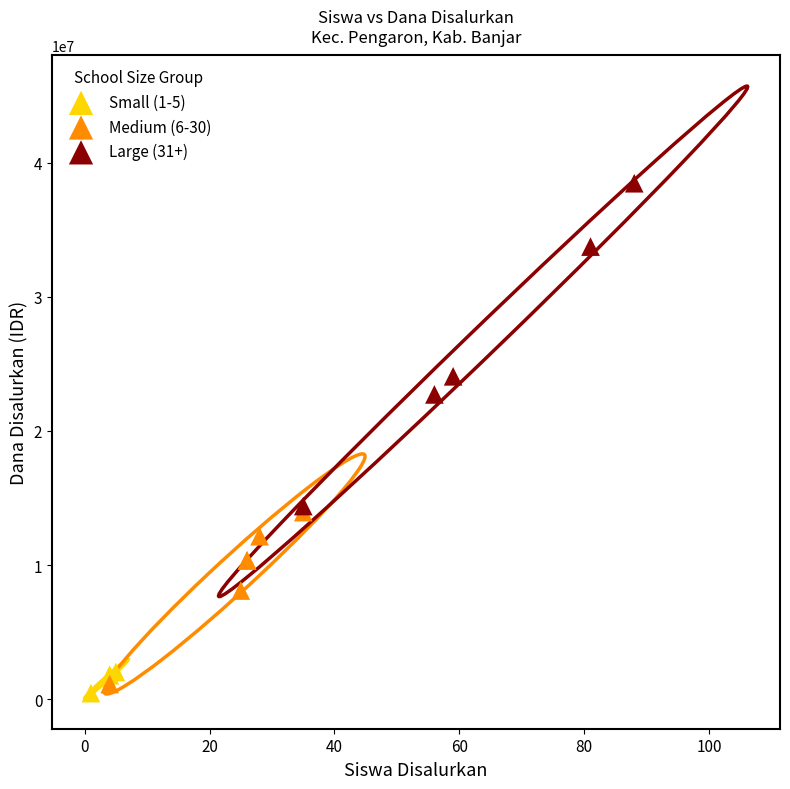

Which series has the widest spread of Y values?

Large (31+)